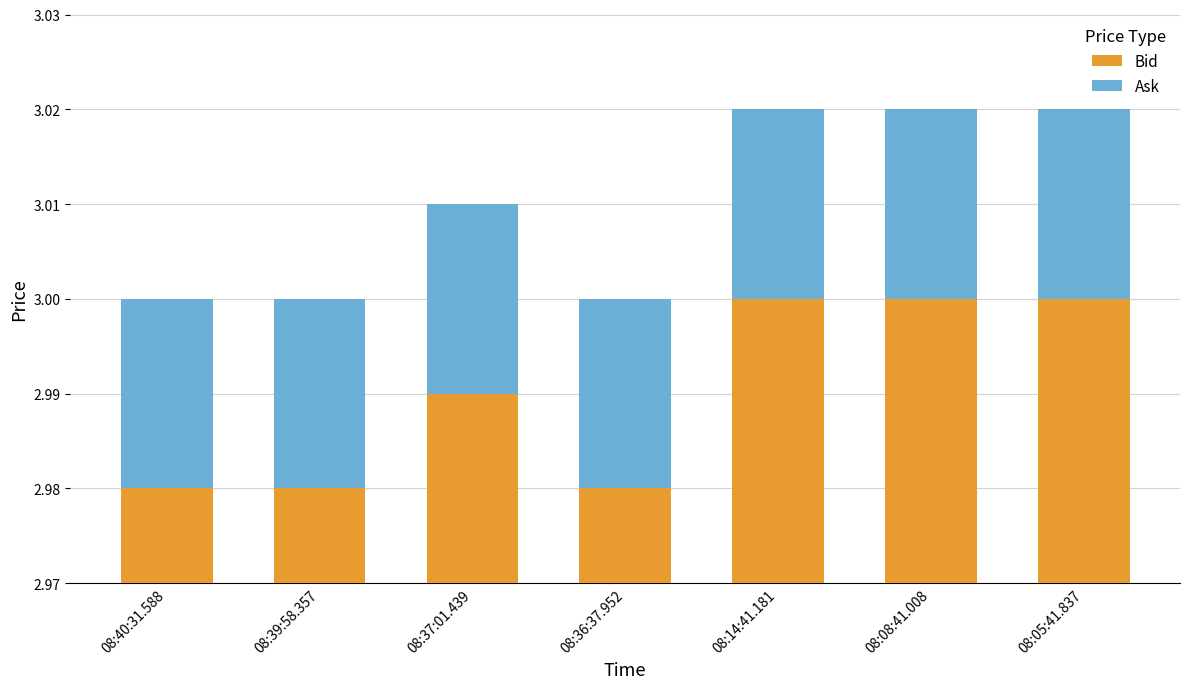

Rank the categories by Ask value from lowest to highest.

08:37:01.439, 08:40:31.588, 08:39:58.357, 08:36:37.952, 08:14:41.181, 08:08:41.008, 08:05:41.837